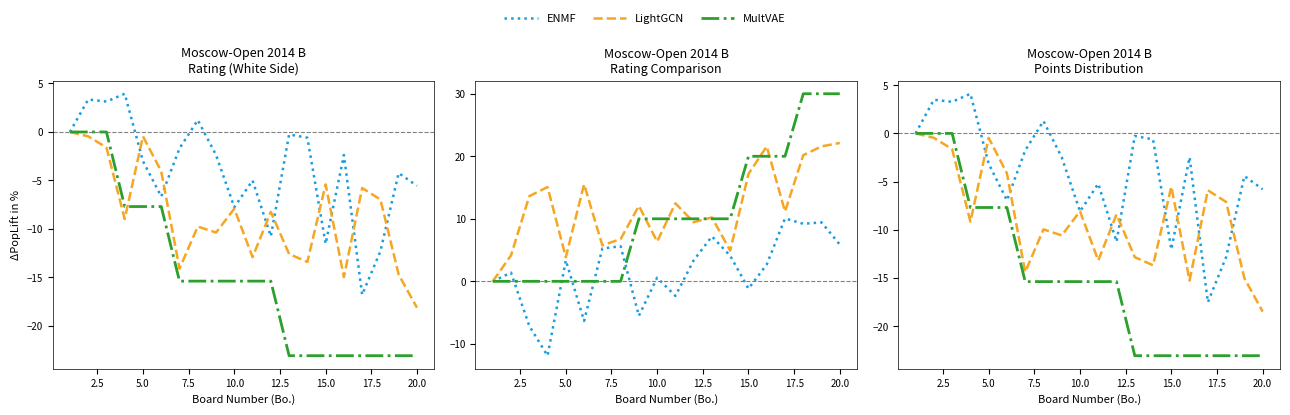

What is the value of the ENMF point at the 5th from the left?

-3.1